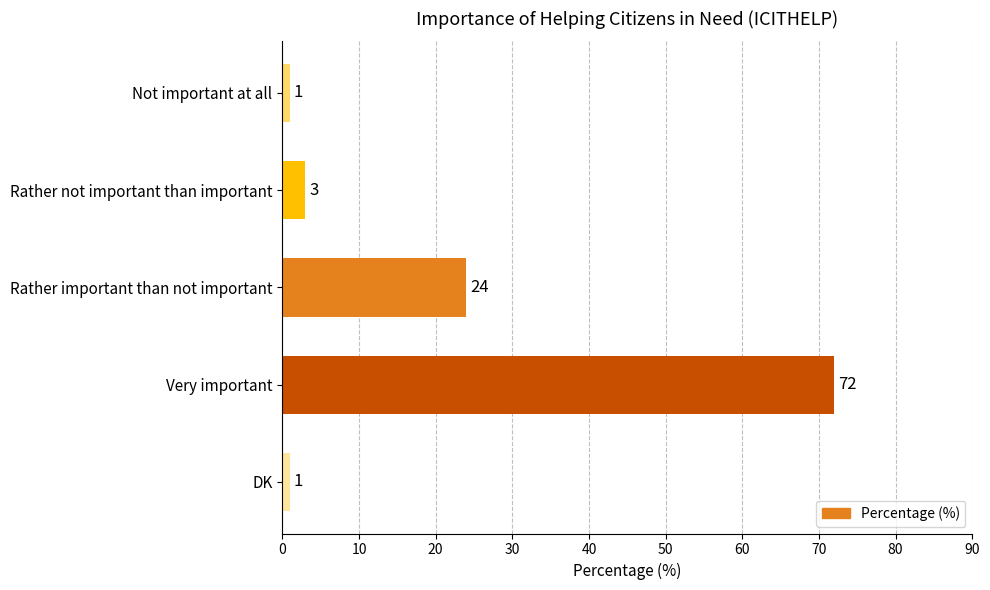

Is it true that the value at Not important at all is 1?

True